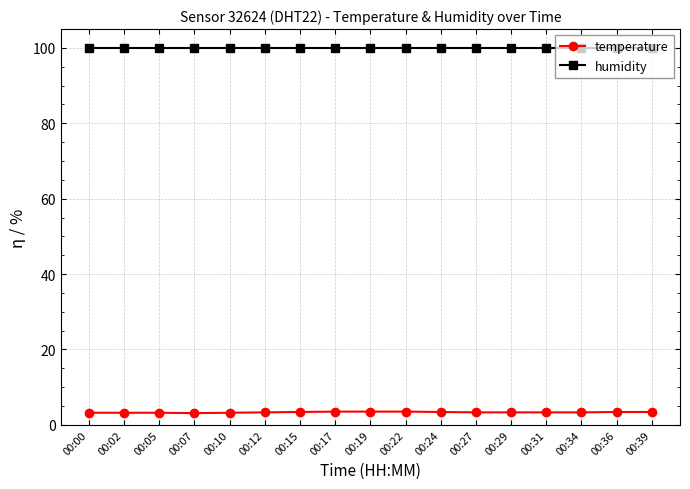

What is the lowest value of the humidity series?

99.9